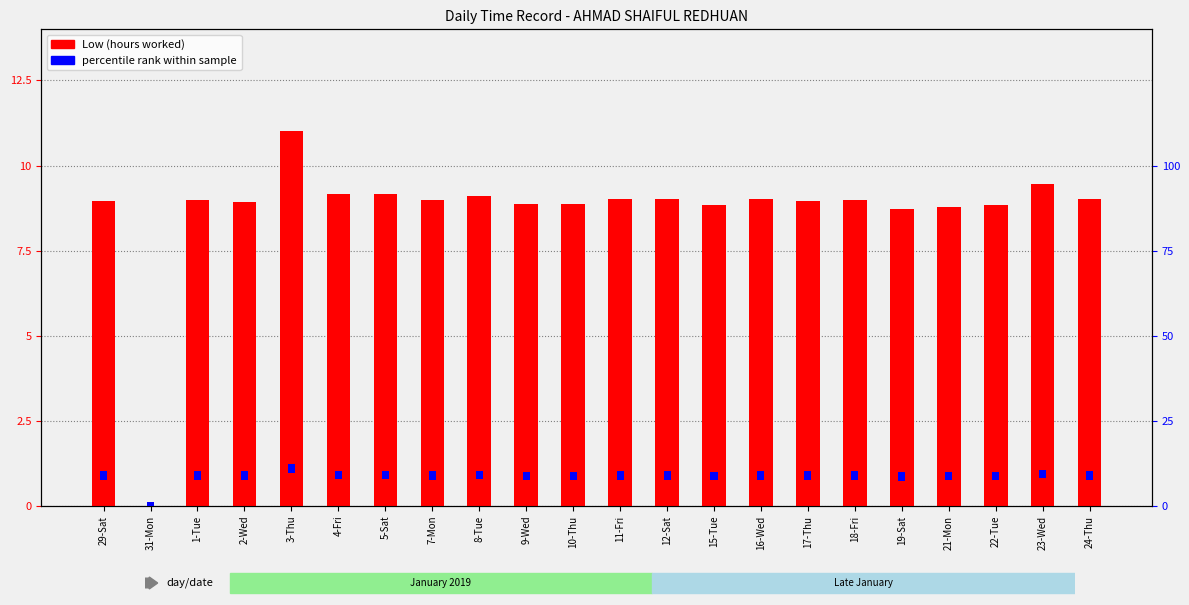

What is the lowest value of the percentile rank within sample series?

2.5